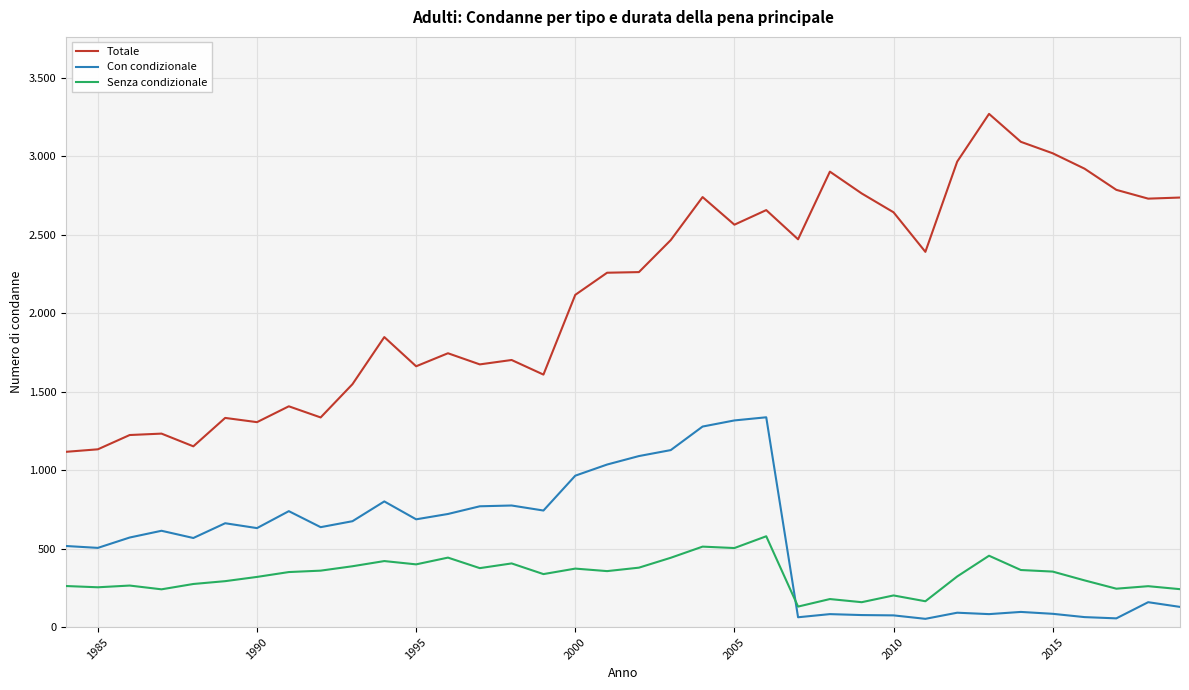

What are all the series names shown in the legend?

Totale, Con condizionale, Senza condizionale